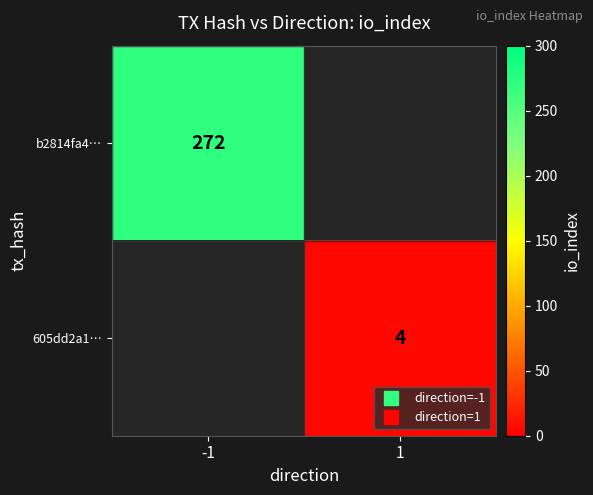

Which series has the widest spread of values?

b2814fa4…